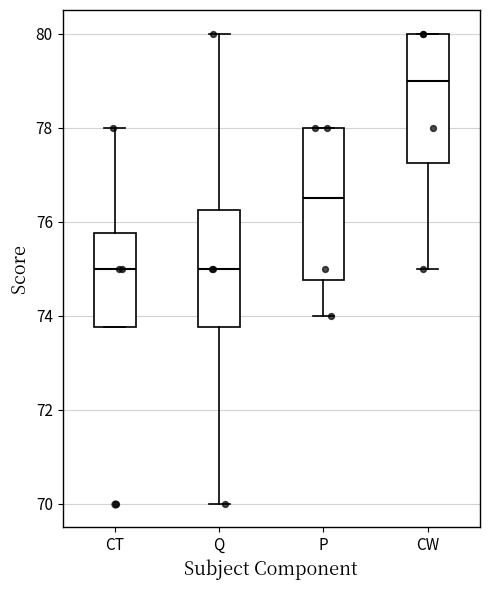

Where is the lower edge of the box for P on the y-axis? The values are not printed on the chart, so give them approximately, as read against the axis.

74.8